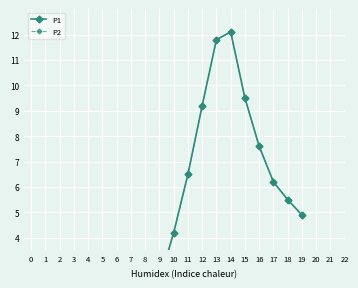

What is the sum of all P1 values?

86.2